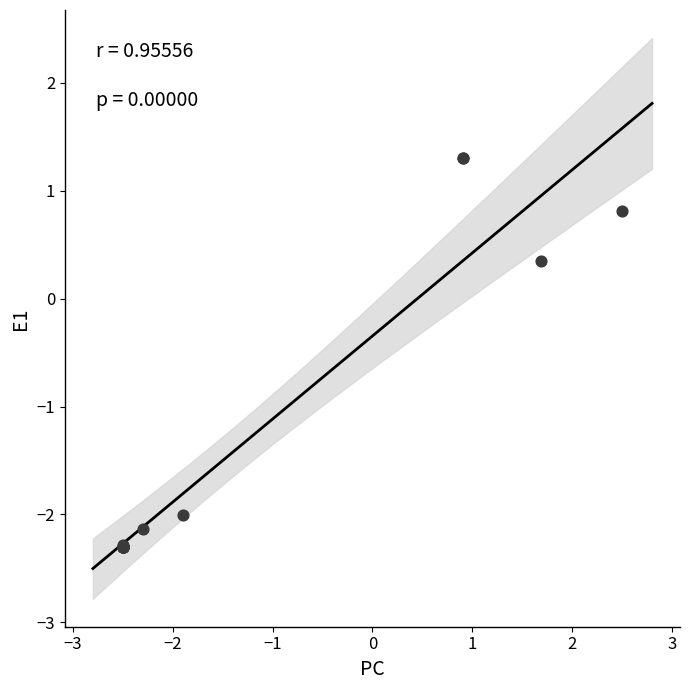

What Y value in the scatter plot is closest to 0?

0.4